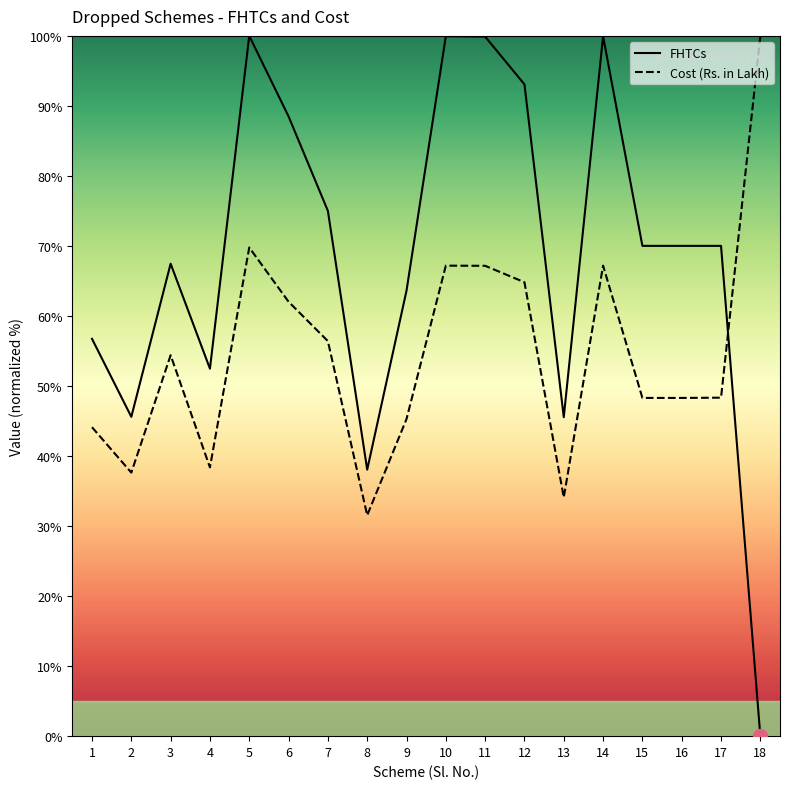

Rank the categories by FHTCs value from highest to lowest.

5, 10, 14, 11, 12, 6, 7, 15, 16, 17, 3, 9, 1, 4, 2, 13, 8, 18